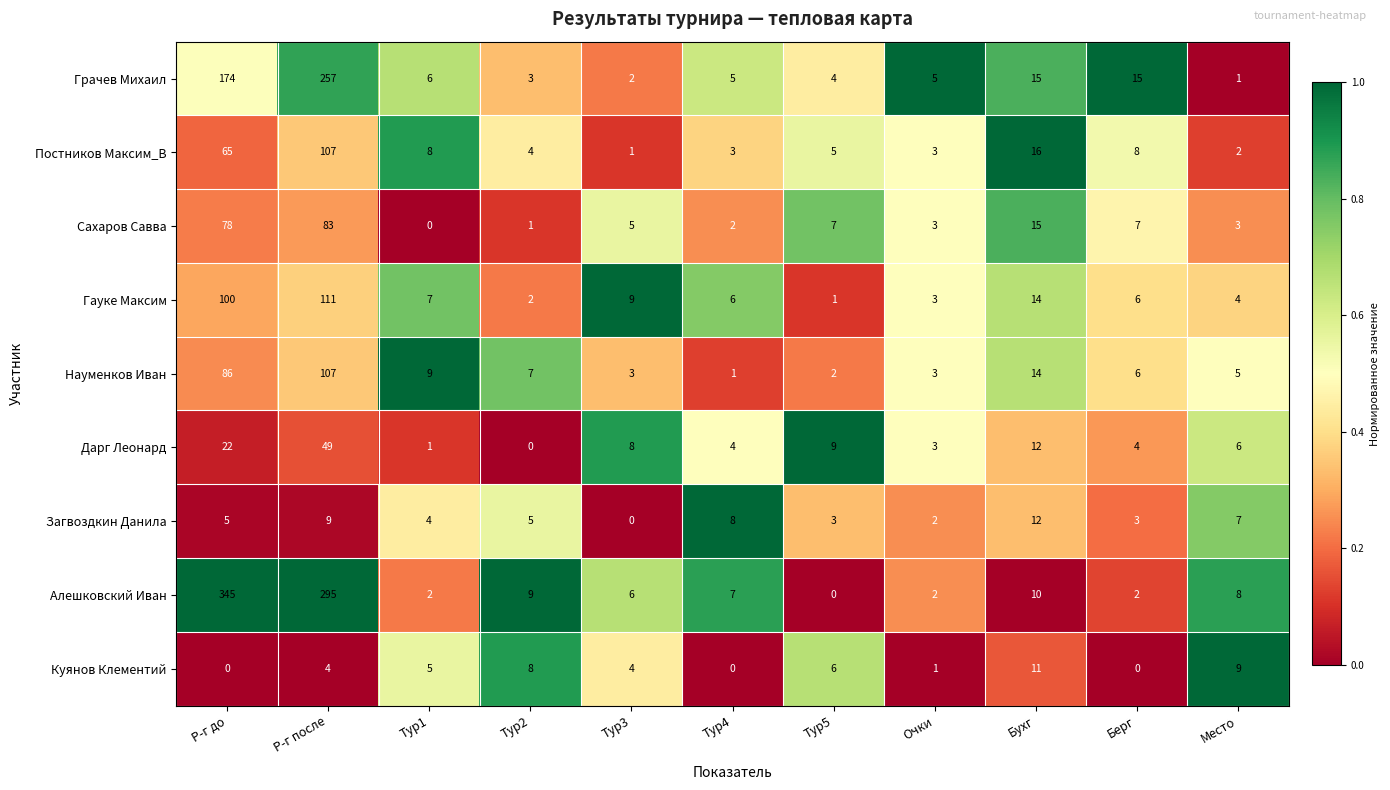

At which label does Гауке Максим first exceed 6?

Р-г до